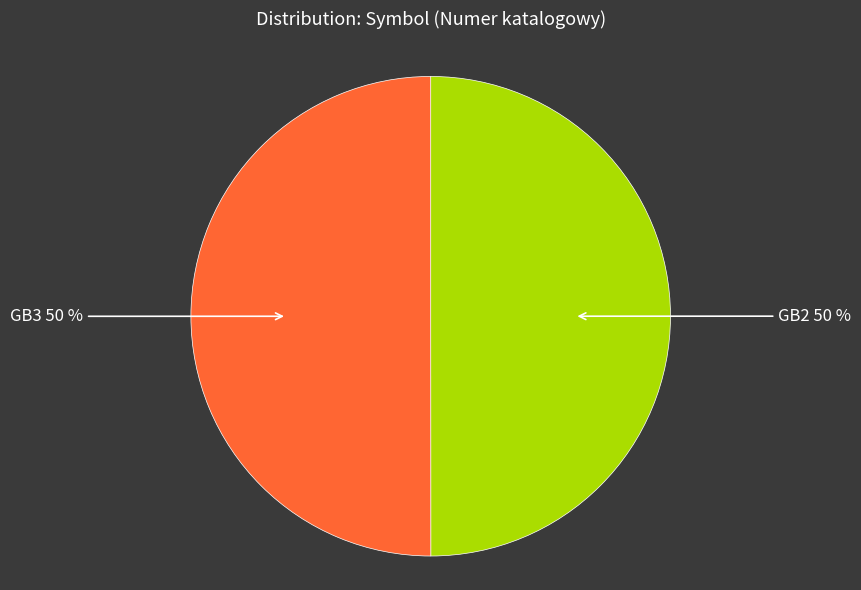

Count the number of slices in the pie.

2